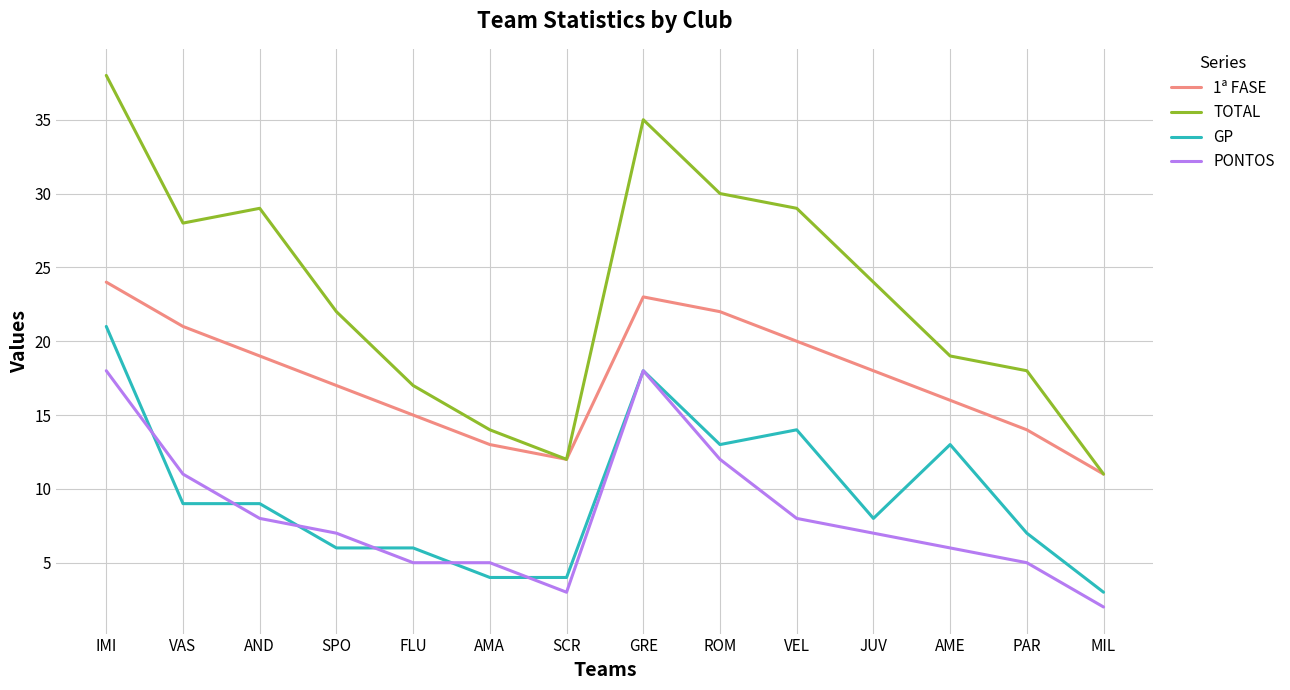

What is the maximum value shown in the chart?

38